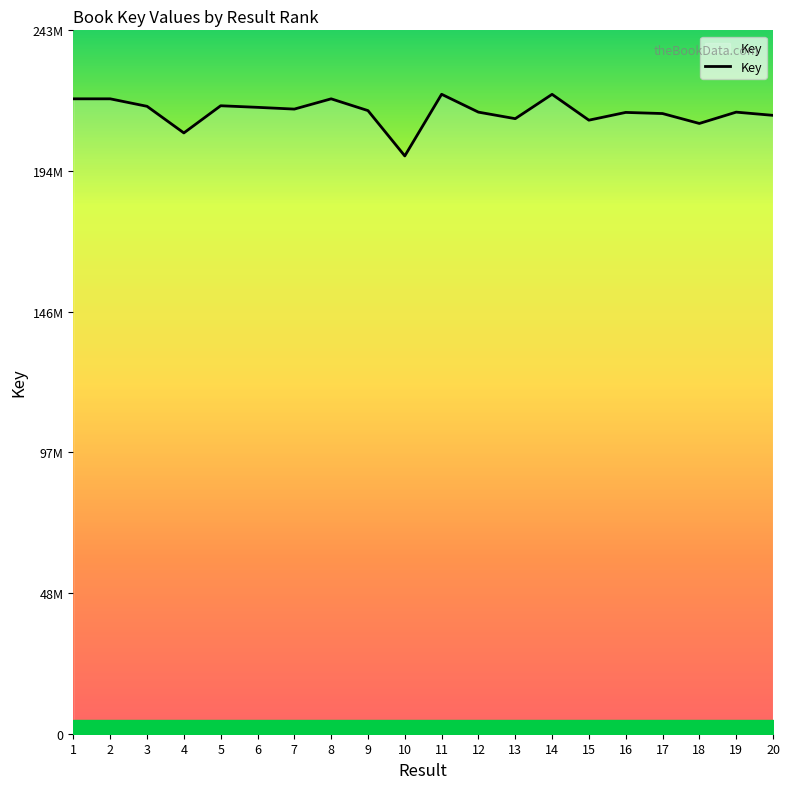

Which has a higher value, 20 or 2?

2